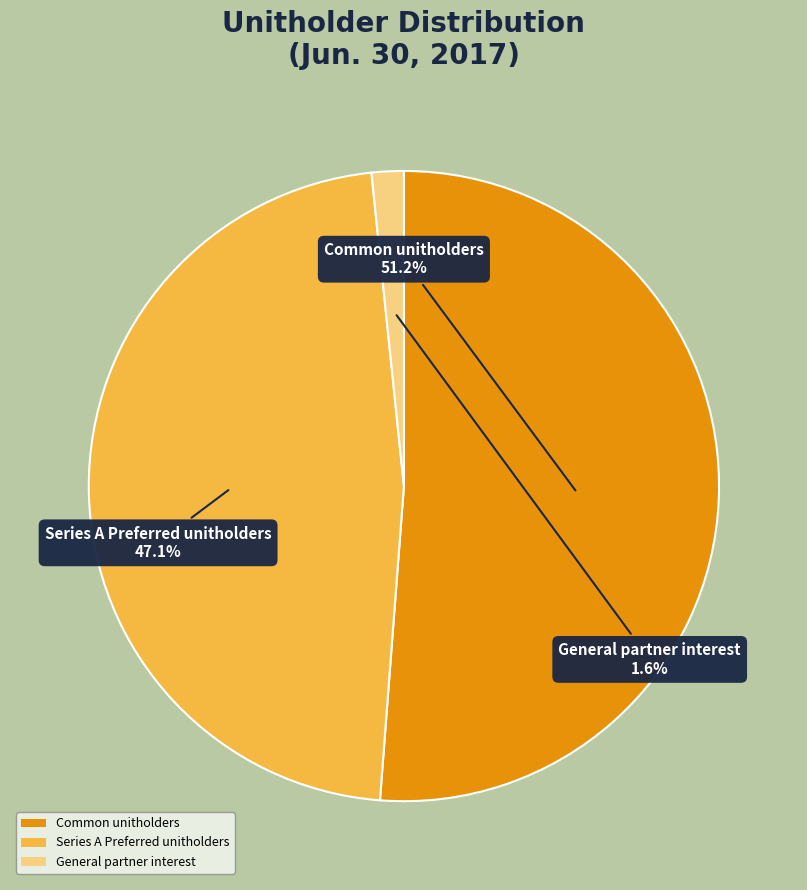

Is it true that Common unitholders is 44% of the pie?

False